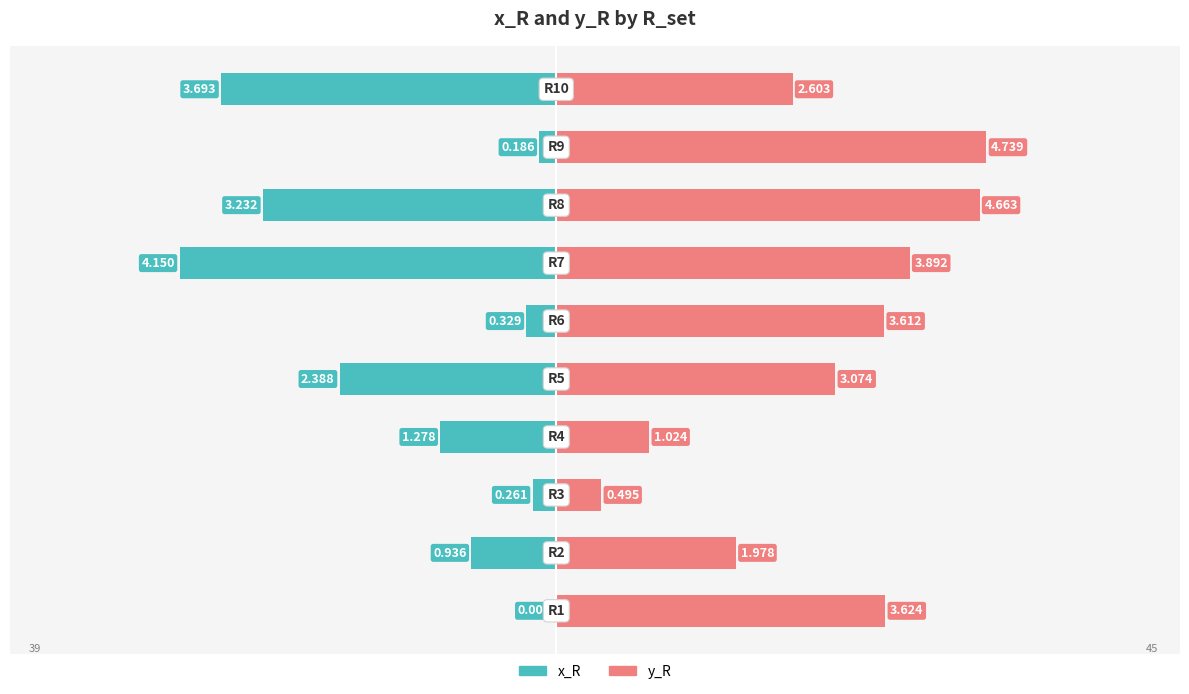

Reading left to right, transcribe all the data shown in this chart.

x_R: 0=-0.1	1=-8.9	2=-2.5	3=-12.1	4=-22.7	5=-3.1	6=-39.4	7=-30.7	8=-1.8	9=-35.1
y_R: 0=34.4	1=18.8	2=4.7	3=9.7	4=29.2	5=34.3	6=37.0	7=44.3	8=45.0	9=24.7